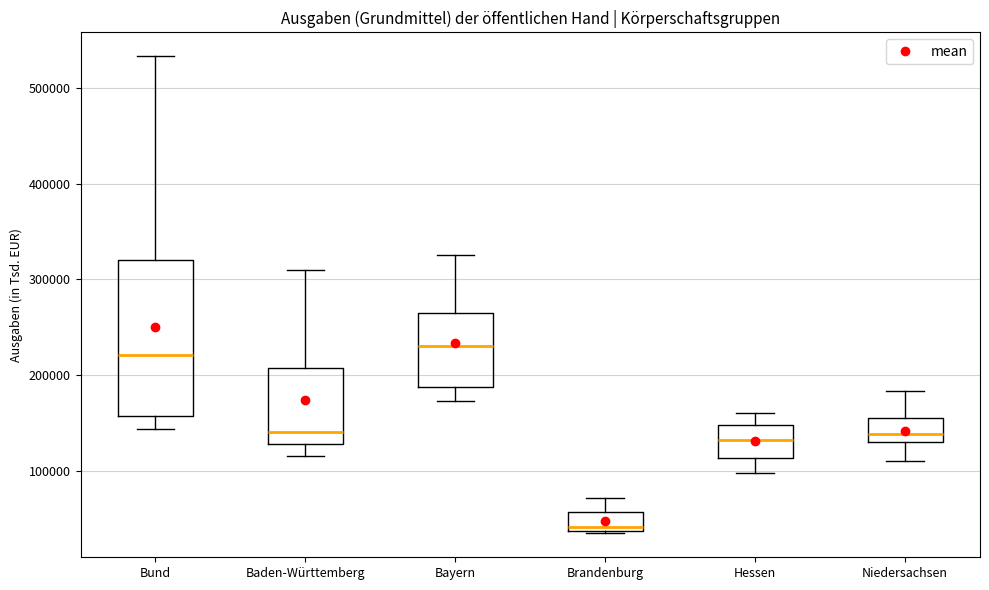

Which box's median line is the highest?

Bayern